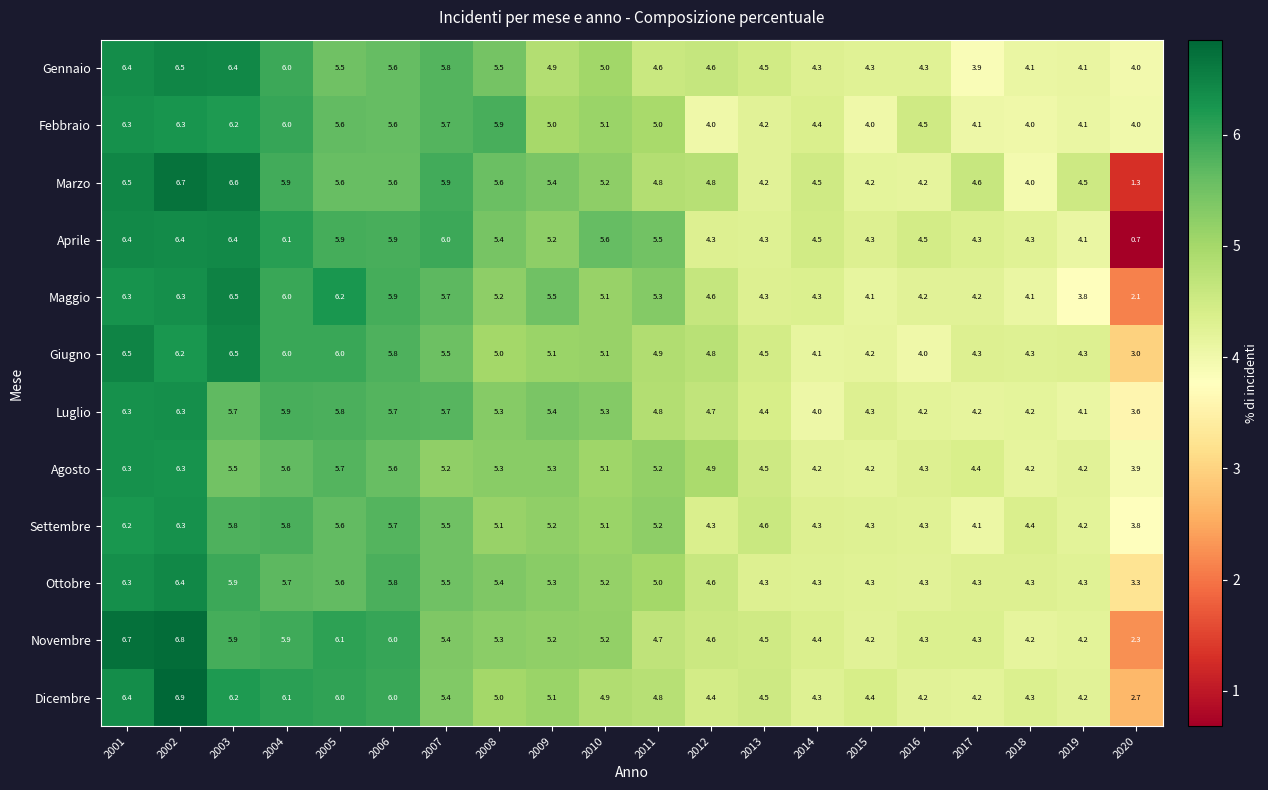

At which category is the sum across all series the highest?

2002